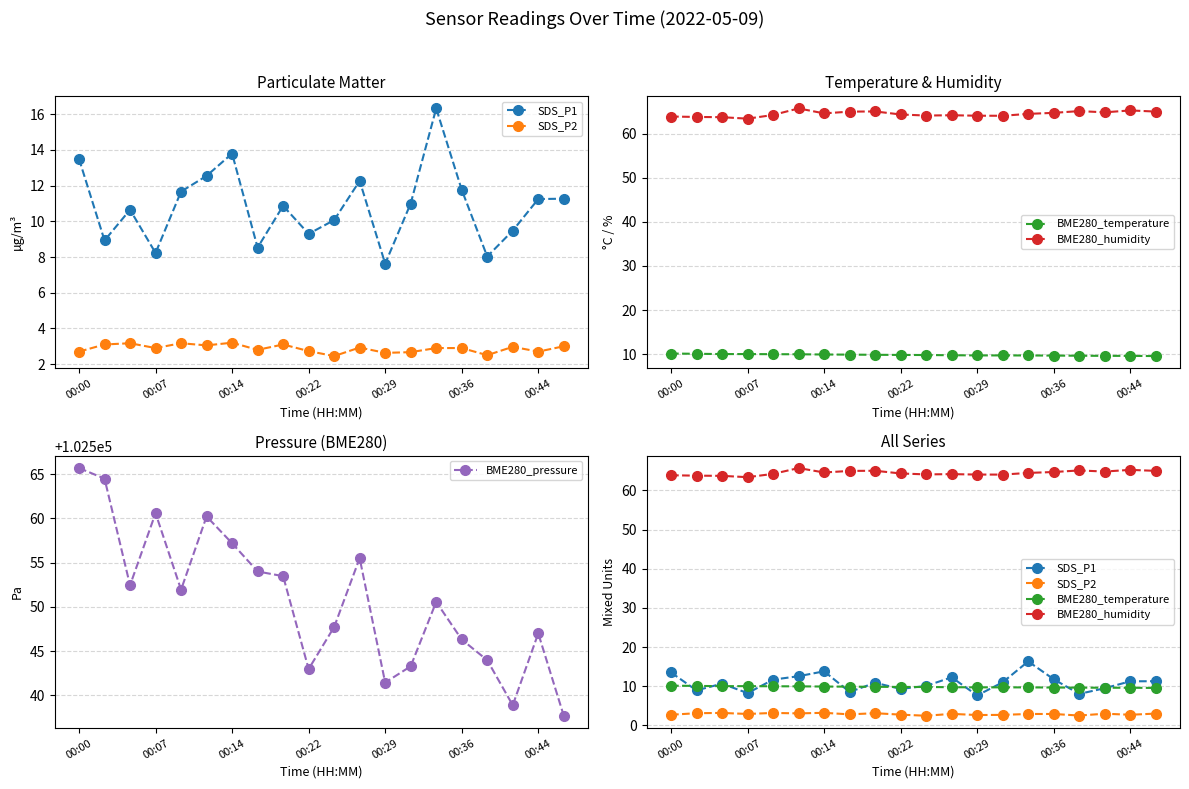

True or false: BME280_pressure and BME280_temperature cross at least once.

False